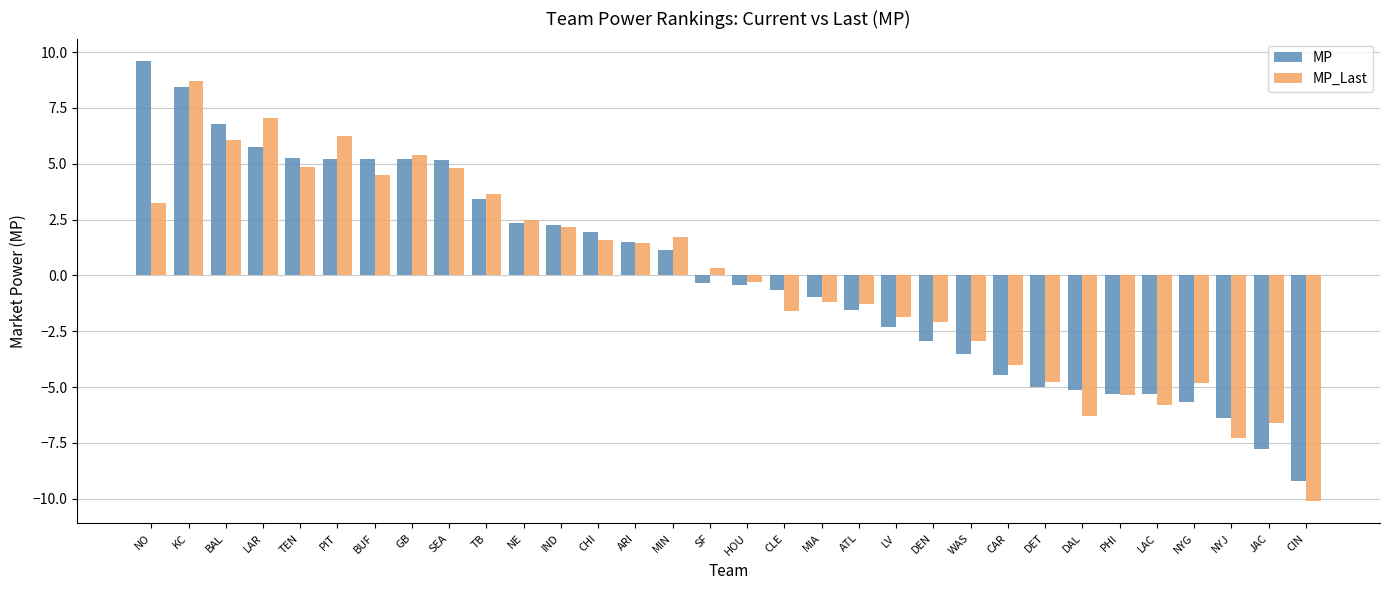

How many values in the MP series are below 0?

17